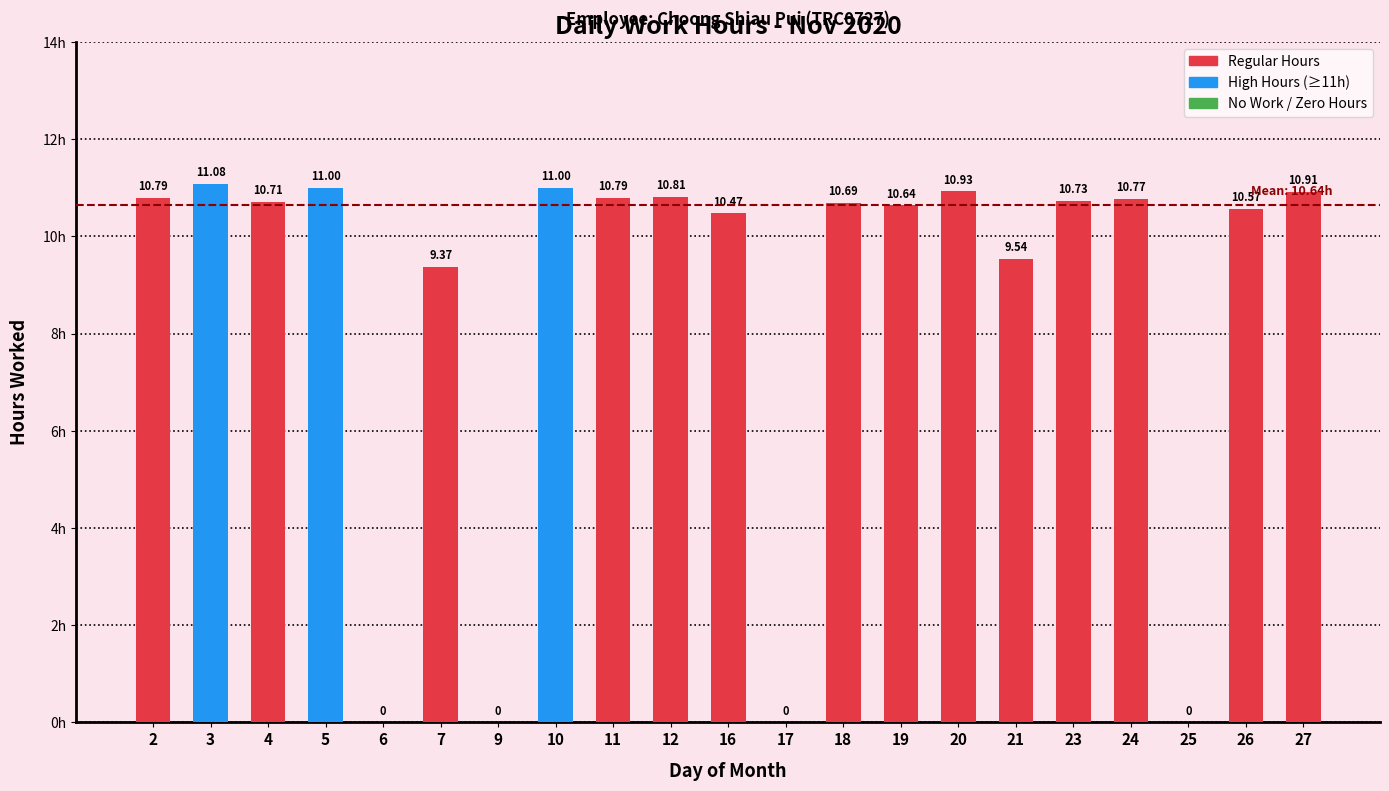

Between 26 and 5, which is larger?

5